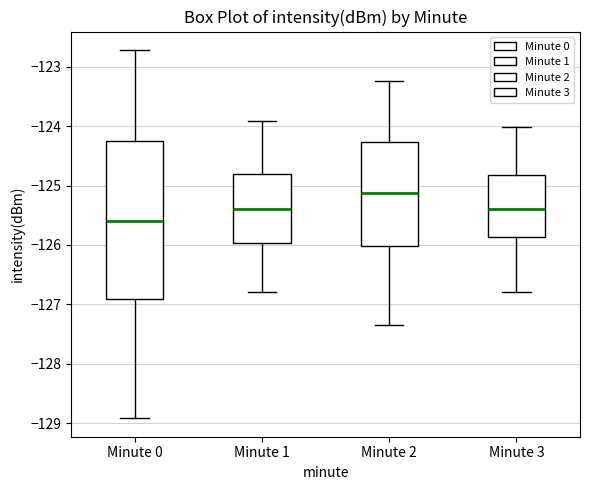

Reading left to right, read every box against the y-axis: the position of its median line, the range the box covers, and the ends of its whiskers. The values are not printed on the chart, so give them approximately, as read against the axis.

Minute 0: median -125.6, box -126.9 to -124.2, whiskers -128.9 to -122.7
Minute 1: median -125.4, box -126.0 to -124.8, whiskers -126.8 to -123.9
Minute 2: median -125.1, box -126.0 to -124.3, whiskers -127.3 to -123.2
Minute 3: median -125.4, box -125.9 to -124.8, whiskers -126.8 to -124.0